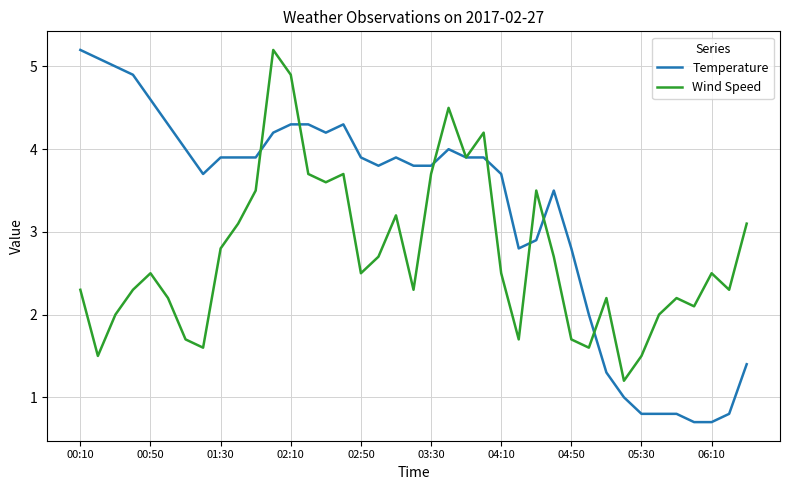

Which series has the widest spread of values?

Temperature